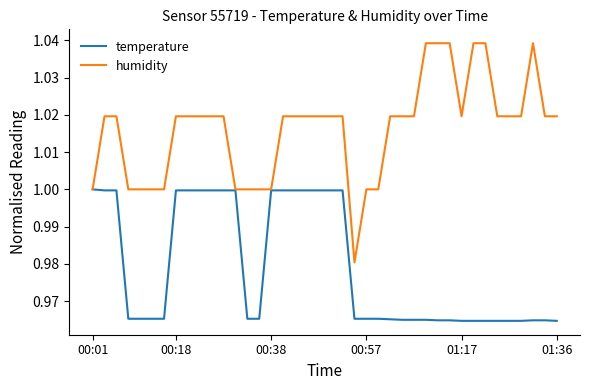

Does the chart have visible grid lines?

No